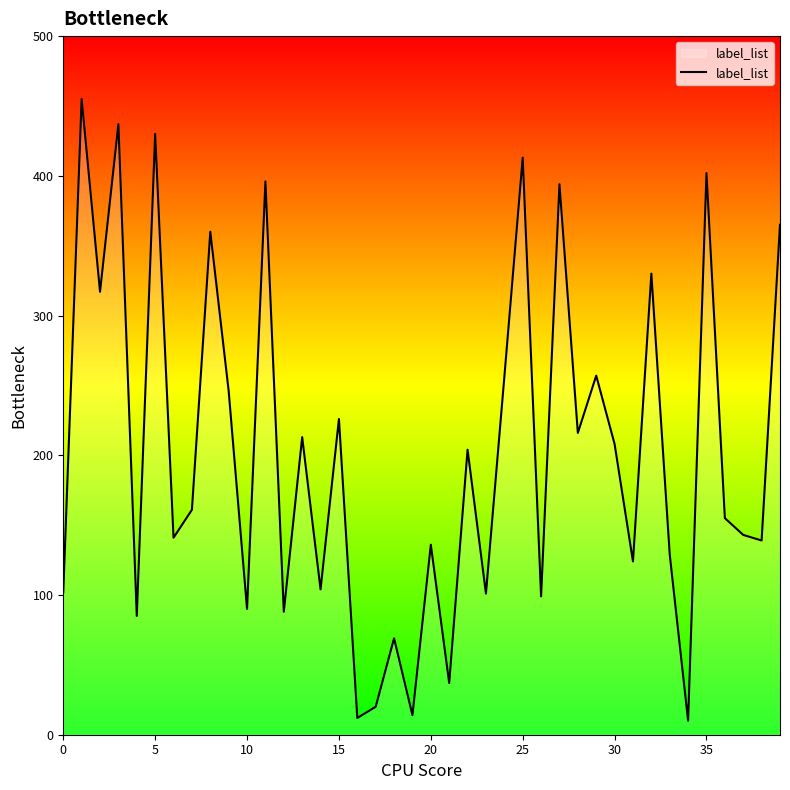

What is the maximum value shown in the chart?

455